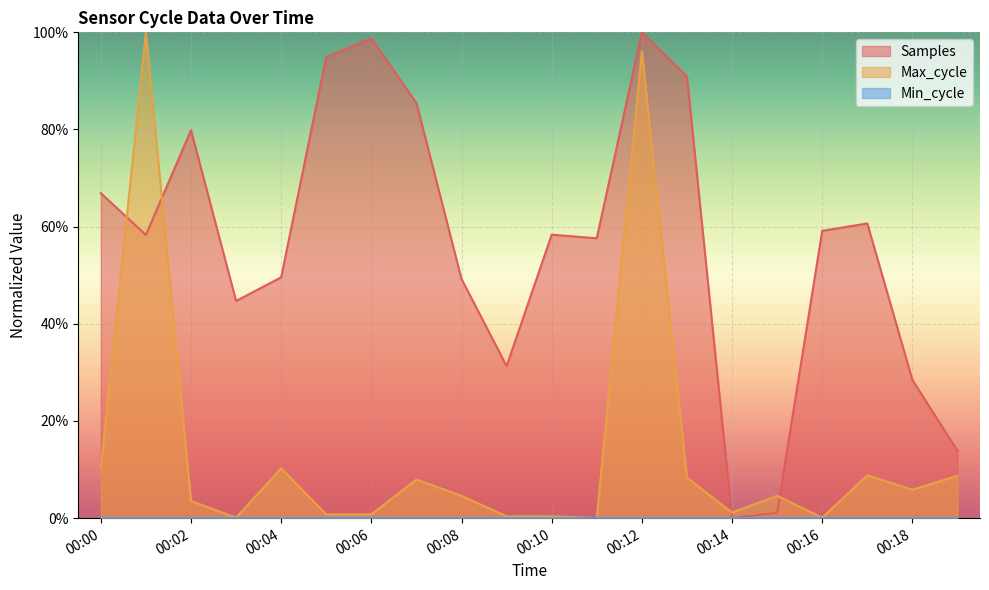

Reading left to right, extract all data points from this chart.

Samples: 66.9	58.3	79.9	44.7	49.6	94.9	98.8	85.5	49.2	31.3	58.3	57.6	100.0	90.9	0.0	1.1	59.1	60.7	28.5	13.9
Max_cycle: 10.4	100.0	3.5	0.1	10.3	0.8	0.8	8.0	4.6	0.4	0.4	0.0	96.1	8.3	1.2	4.6	0.1	8.8	5.8	8.7